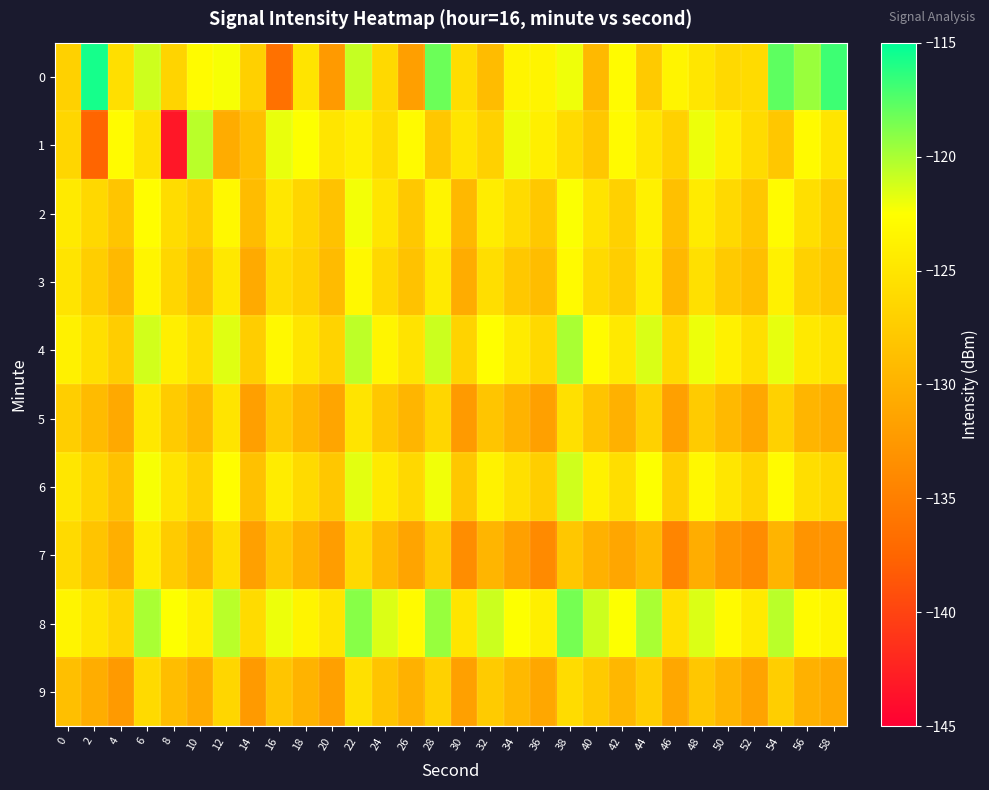

Reading left to right, list all the values displayed in this chart.

0: 0=-127.0	2=-115.6	4=-125.6	6=-121.1	8=-126.6	10=-122.8	12=-122.3	14=-127.1	16=-136.3	18=-125.1	20=-132.3	22=-120.8	24=-126.2	26=-131.8	28=-118.2	30=-125.7	32=-129.0	34=-123.5	36=-123.6	38=-122.1	40=-129.3	42=-122.9	44=-127.6	46=-123.6	48=-124.9	50=-126.2	52=-126.0	54=-117.8	56=-119.5	58=-116.8
1: 0=-126.5	2=-137.5	4=-122.9	6=-125.5	8=-143.2	10=-120.5	12=-130.6	14=-128.7	16=-121.9	18=-122.5	20=-125.0	22=-124.0	24=-126.0	26=-123.0	28=-128.0	30=-125.0	32=-127.0	34=-122.0	36=-124.0	38=-126.0	40=-128.0	42=-123.0	44=-125.0	46=-127.0	48=-122.0	50=-124.0	52=-126.0	54=-128.0	56=-123.0	58=-125.0
2: 0=-124.5	2=-126.3	4=-128.1	6=-122.7	8=-125.9	10=-127.4	12=-123.2	14=-129.0	16=-124.8	18=-126.6	20=-128.4	22=-122.2	24=-125.0	26=-127.8	28=-123.6	30=-129.4	32=-124.2	34=-126.0	36=-127.8	38=-122.4	40=-125.2	42=-127.0	44=-123.8	46=-128.6	48=-124.4	50=-126.2	52=-128.0	54=-122.8	56=-125.6	58=-127.4
3: 0=-125.1	2=-127.2	4=-129.3	6=-123.4	8=-126.5	10=-128.6	12=-124.7	14=-130.8	16=-125.9	18=-127.0	20=-129.1	22=-123.2	24=-126.3	26=-128.4	28=-124.5	30=-130.6	32=-125.7	34=-127.8	36=-128.9	38=-123.0	40=-126.1	42=-127.2	44=-124.3	46=-129.4	48=-125.5	50=-127.6	52=-128.7	54=-123.8	56=-126.9	58=-128.0
4: 0=-123.8	2=-125.6	4=-127.4	6=-121.2	8=-124.0	10=-125.8	12=-121.6	14=-127.4	16=-123.2	18=-125.0	20=-126.8	22=-120.6	24=-123.4	26=-125.2	28=-121.0	30=-126.8	32=-122.6	34=-124.4	36=-126.2	38=-120.0	40=-122.8	42=-124.6	44=-121.4	46=-126.2	48=-122.0	50=-123.8	52=-125.6	54=-121.8	56=-124.6	58=-125.4
5: 0=-127.3	2=-129.1	4=-130.9	6=-124.7	8=-127.5	10=-129.3	12=-125.1	14=-131.9	16=-127.7	18=-129.5	20=-131.3	22=-125.1	24=-127.9	26=-129.7	28=-126.5	30=-132.3	32=-128.1	34=-129.9	36=-131.7	38=-125.5	40=-128.3	42=-130.1	44=-126.9	46=-131.7	48=-127.5	50=-129.3	52=-131.1	54=-126.9	56=-129.7	58=-130.5
6: 0=-124.9	2=-126.7	4=-128.5	6=-122.3	8=-125.1	10=-126.9	12=-122.7	14=-128.5	16=-124.3	18=-126.1	20=-127.9	22=-121.7	24=-124.5	26=-126.3	28=-122.1	30=-127.9	32=-123.7	34=-125.5	36=-127.3	38=-121.1	40=-123.9	42=-125.7	44=-122.5	46=-127.3	48=-123.1	50=-124.9	52=-126.7	54=-122.9	56=-125.7	58=-126.5
7: 0=-126.1	2=-128.2	4=-130.3	6=-124.4	8=-127.5	10=-129.6	12=-125.7	14=-131.8	16=-127.9	18=-130.0	20=-132.1	22=-126.2	24=-129.3	26=-131.4	28=-127.5	30=-133.6	32=-129.7	34=-131.8	36=-133.9	38=-128.0	40=-130.1	42=-131.2	44=-129.3	46=-134.4	48=-130.5	50=-132.6	52=-133.7	54=-129.8	56=-132.9	58=-133.0
8: 0=-123.5	2=-125.0	4=-126.5	6=-120.0	8=-122.5	10=-124.0	12=-120.5	14=-126.0	16=-122.0	18=-123.5	20=-125.0	22=-119.0	24=-121.5	26=-123.0	28=-119.5	30=-125.0	32=-121.0	34=-122.5	36=-124.0	38=-118.5	40=-121.0	42=-122.5	44=-120.0	46=-125.5	48=-121.5	50=-123.0	52=-124.5	54=-120.5	56=-123.0	58=-123.5
9: 0=-128.7	2=-130.5	4=-132.3	6=-126.1	8=-128.9	10=-130.7	12=-126.5	14=-132.3	16=-128.1	18=-129.9	20=-131.7	22=-125.5	24=-128.3	26=-130.1	28=-126.9	30=-131.7	32=-127.5	34=-129.3	36=-131.1	38=-125.9	40=-127.7	42=-129.5	44=-127.3	46=-131.1	48=-127.9	50=-129.7	52=-131.5	54=-127.3	56=-130.1	58=-130.9